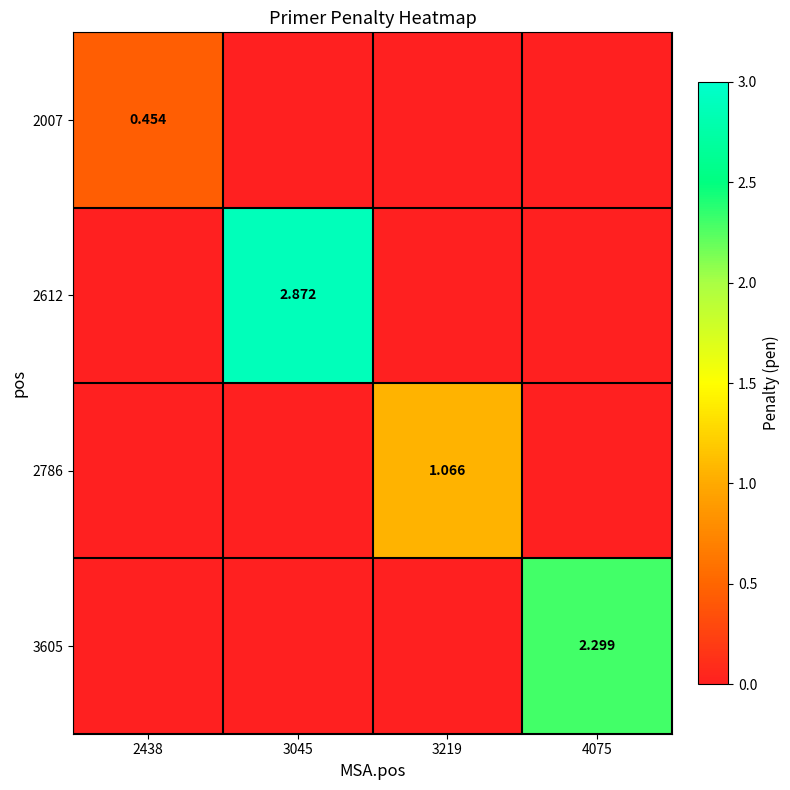

List the labels in order of 2786 value, smallest first.

2438, 3045, 4075, 3219